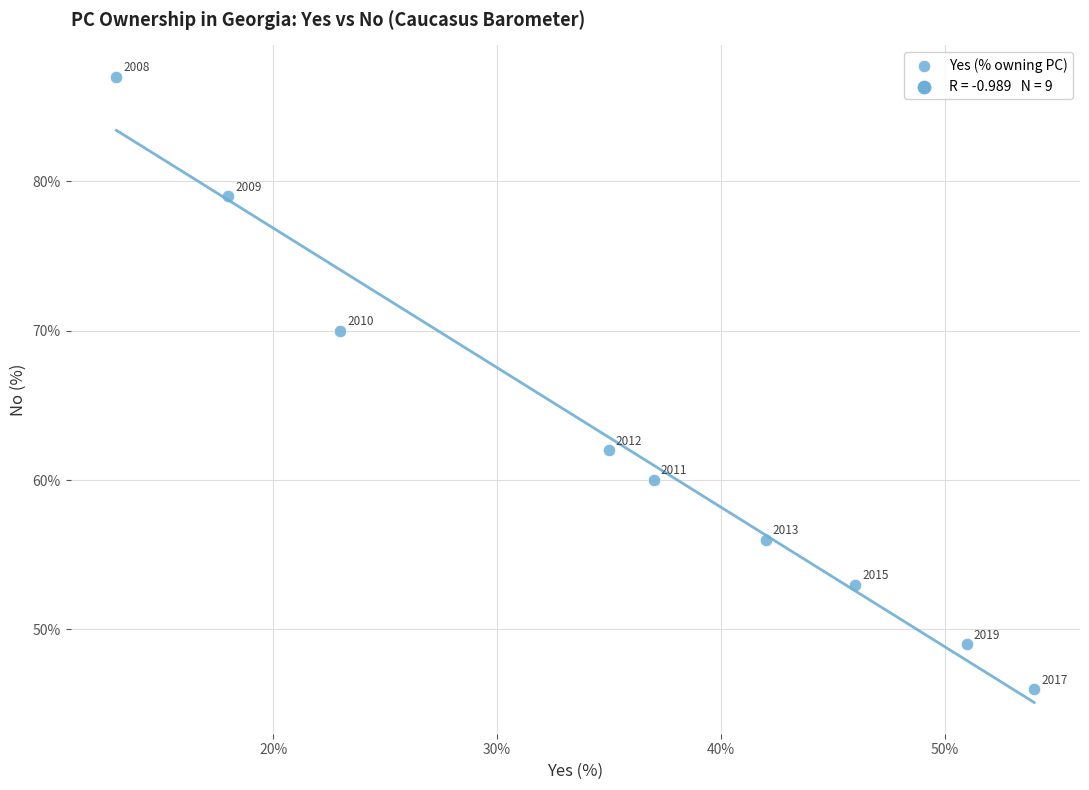

What is the range of Y values (max minus min)?

41